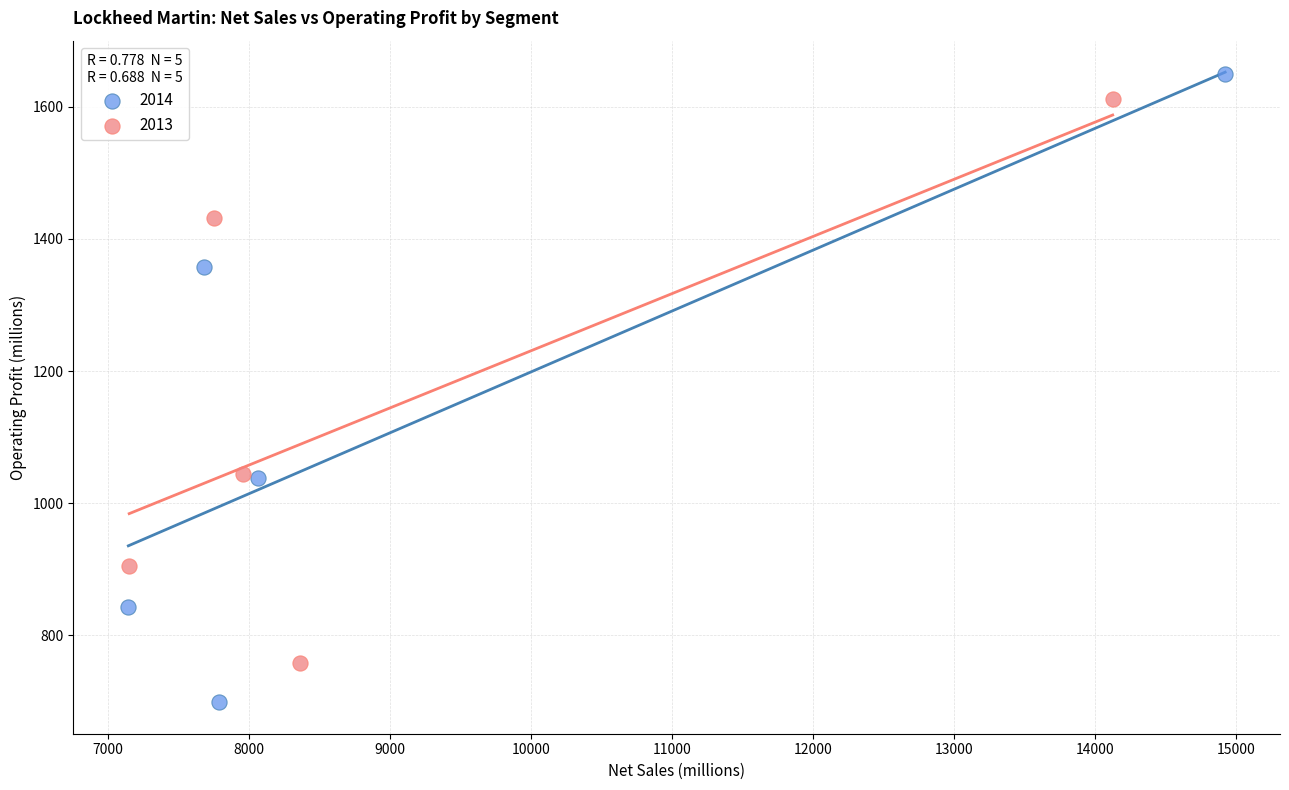

Which series has the largest Y range (max minus min)?

2014